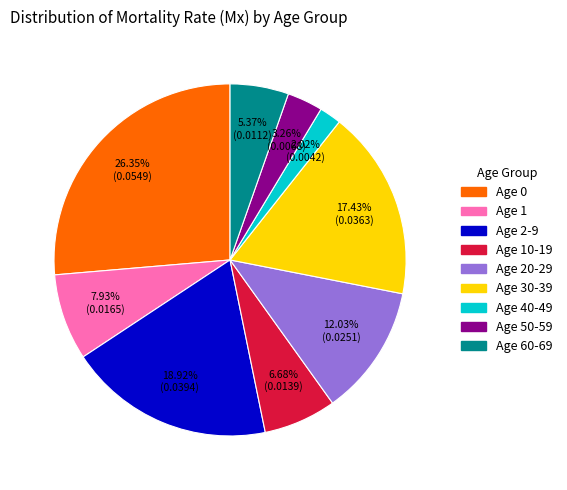

Is there a majority slice in this chart?

No